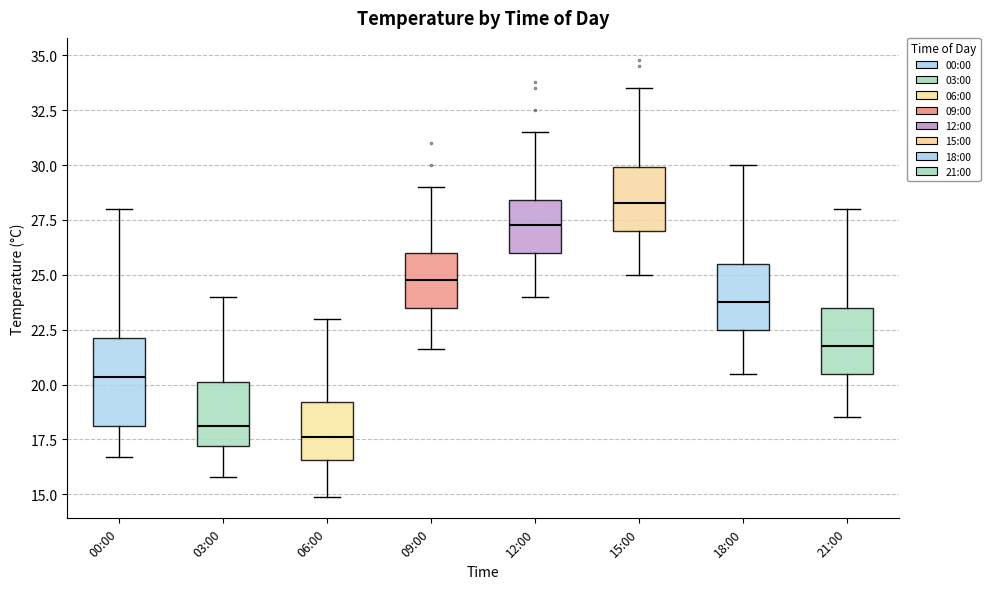

Reading left to right, read every box against the y-axis: the position of its median line, the range the box covers, and the ends of its whiskers. The values are not printed on the chart, so give them approximately, as read against the axis.

00:00: median 20.5, box 18.0 to 22.0, whiskers 16.5 to 28.0
03:00: median 18.0, box 17.0 to 20.0, whiskers 16.0 to 24.0
06:00: median 17.5, box 16.5 to 19.0, whiskers 15.0 to 23.0
09:00: median 25.0, box 23.5 to 26.0, whiskers 21.5 to 29.0
12:00: median 27.5, box 26.0 to 28.5, whiskers 24.0 to 31.5
15:00: median 28.5, box 27.0 to 30.0, whiskers 25.0 to 33.5
18:00: median 24.0, box 22.5 to 25.5, whiskers 20.5 to 30.0
21:00: median 22.0, box 20.5 to 23.5, whiskers 18.5 to 28.0